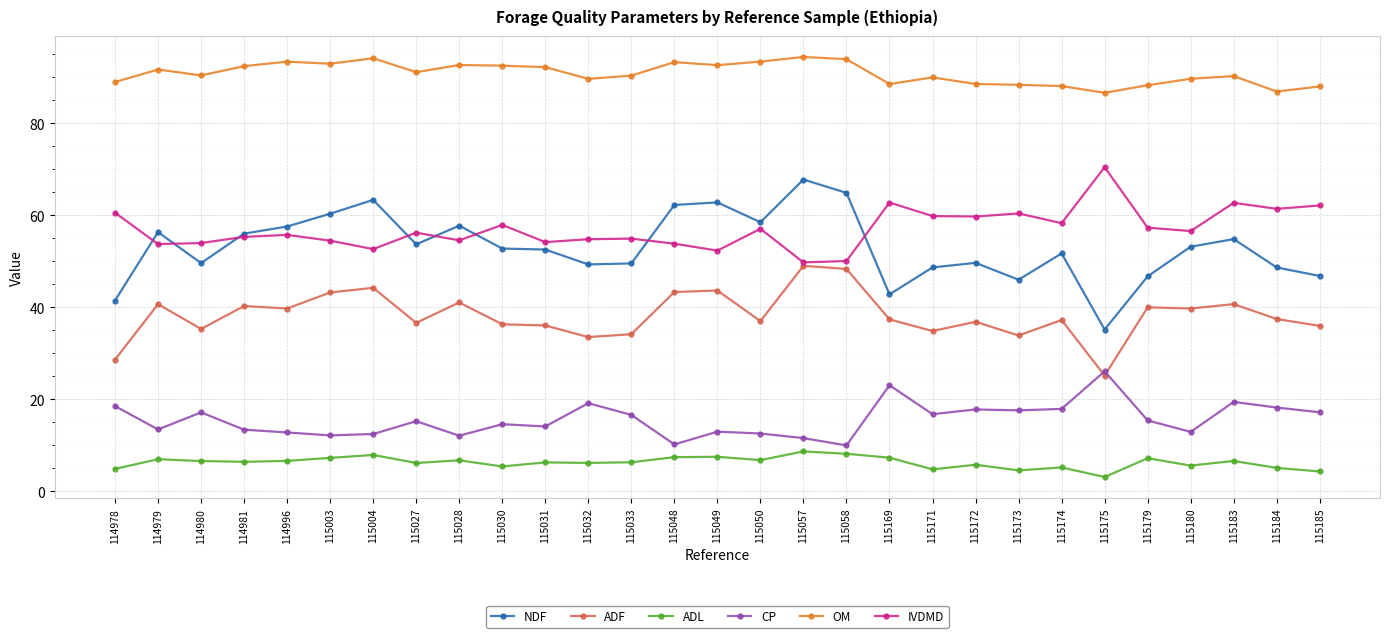

At how many categories does at least one series exceed 53?

29